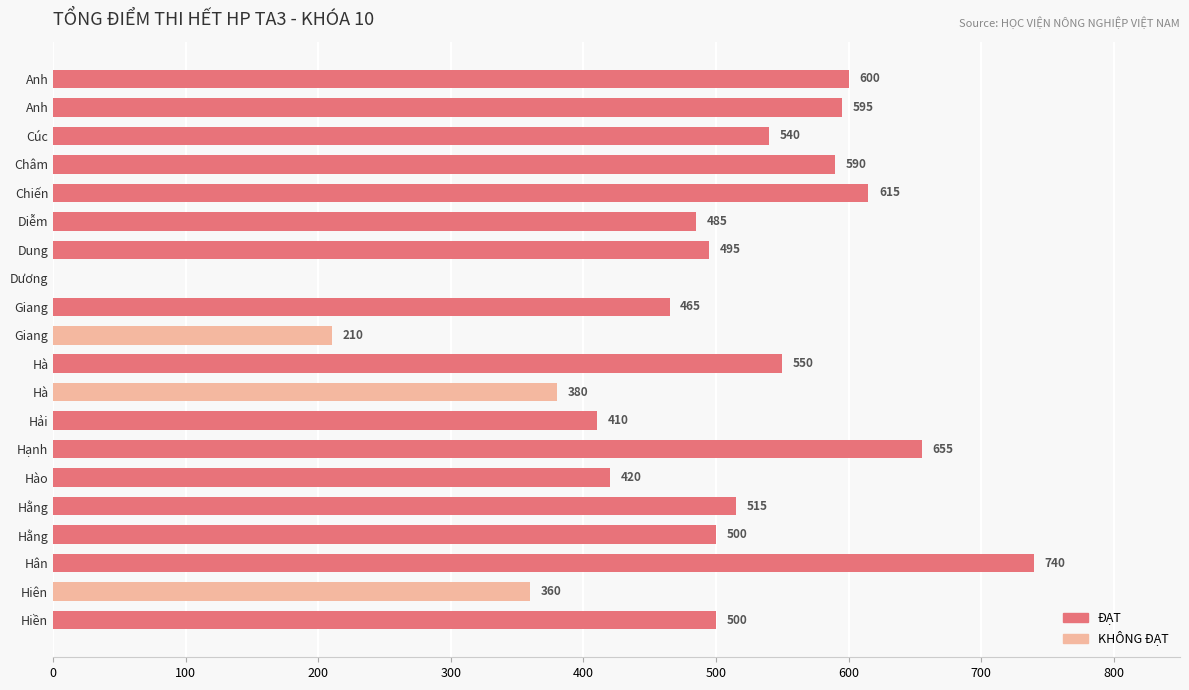

How many categories are shown in the chart?

20